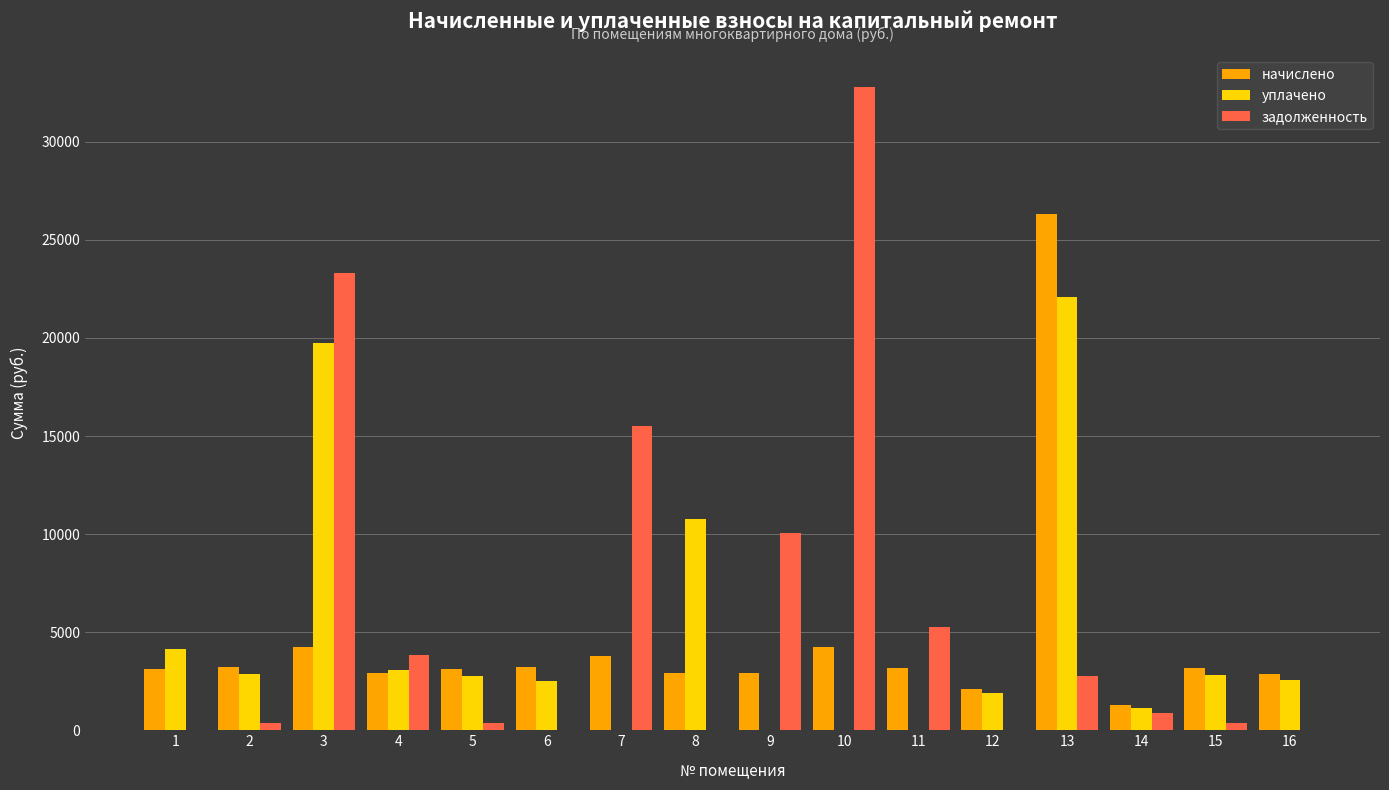

What is the highest value of the задолженность series?

32775.7